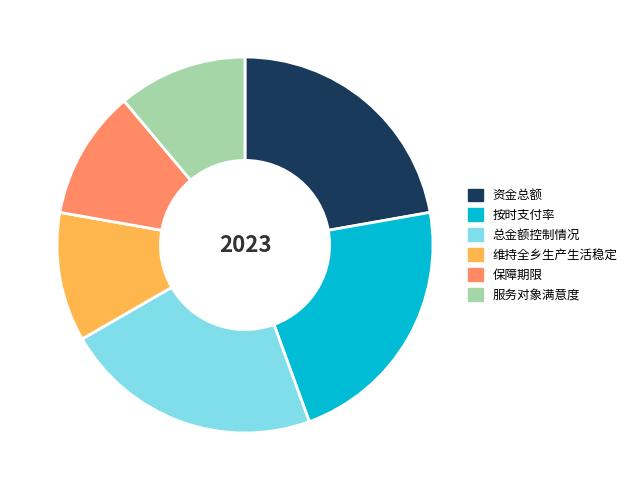

Is it true that 保障期限 is 11% of the pie?

True